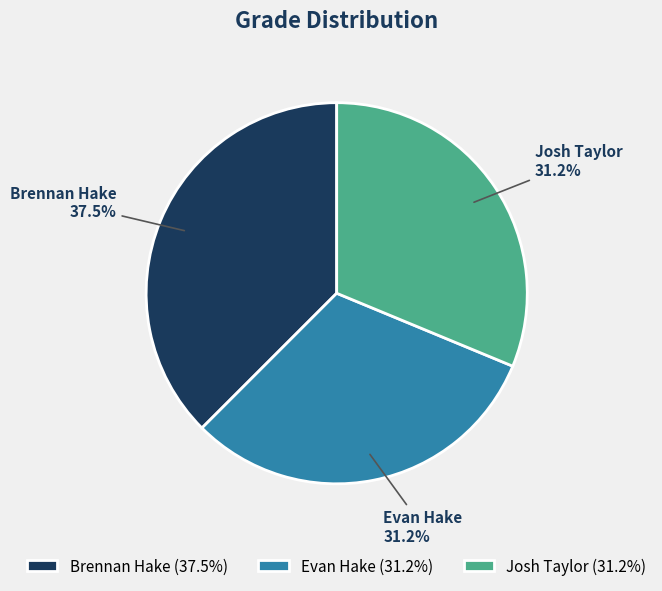

Approximately how many times larger is the value at Brennan Hake compared to Evan Hake?

1.2